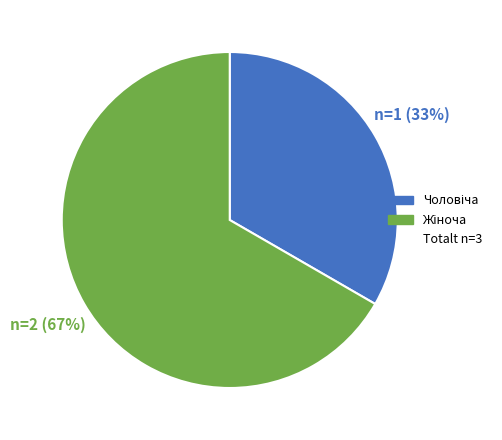

Is there any slice that represents more than half of the pie?

Yes